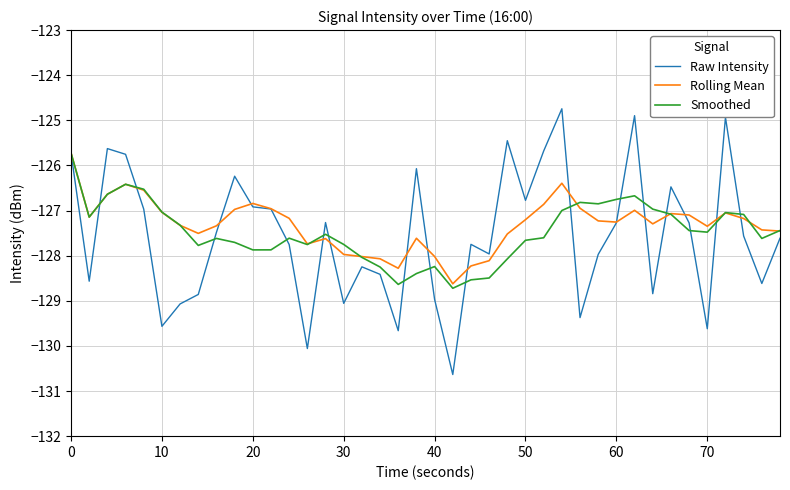

Which series has the widest spread of values?

Raw Intensity